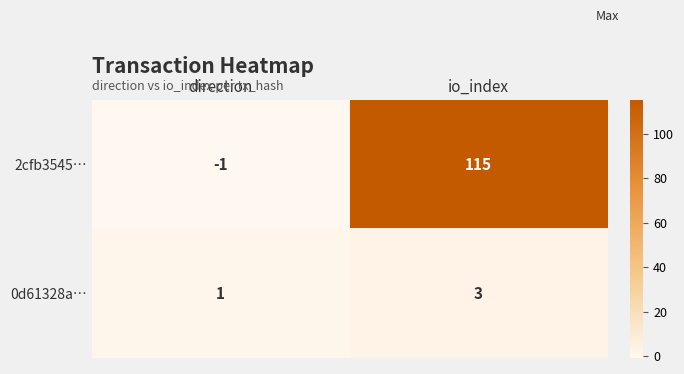

At which category is the sum across all series the highest?

io_index